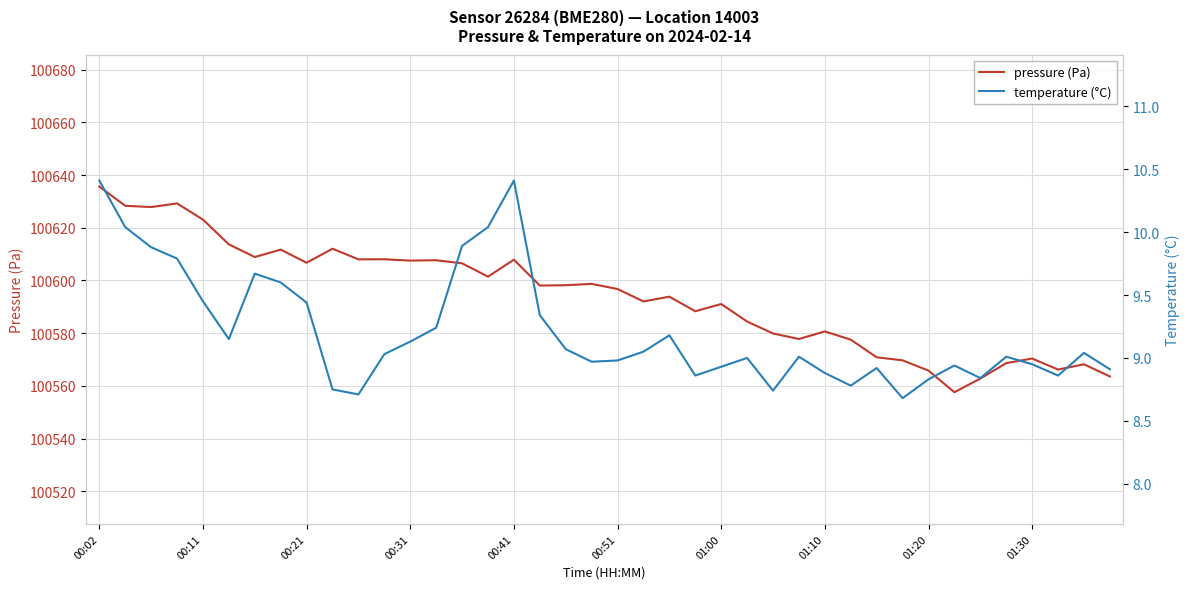

At which category is the sum across all series the highest?

00:02